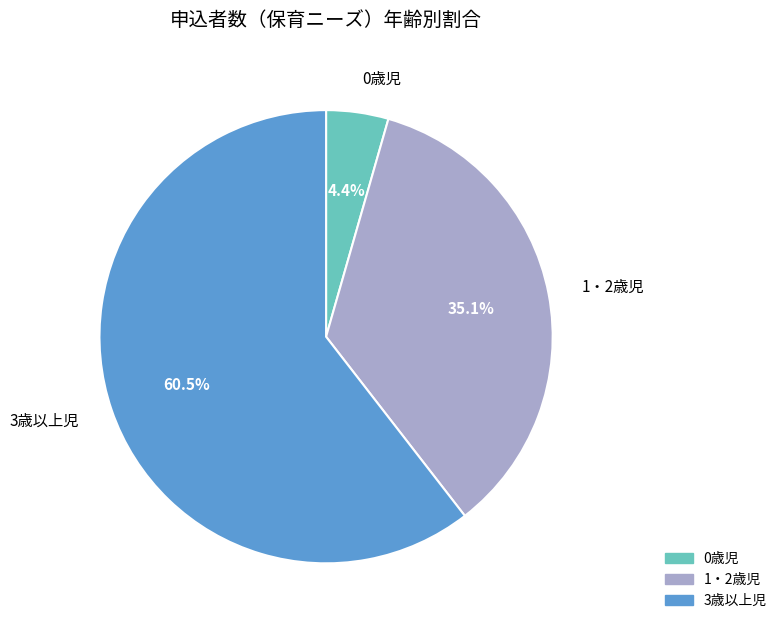

Count the number of slices in the pie.

3